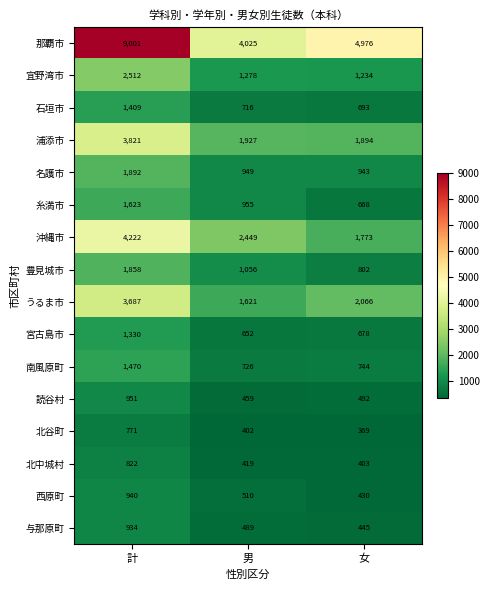

What is the difference between the highest and lowest values at 女?

4607